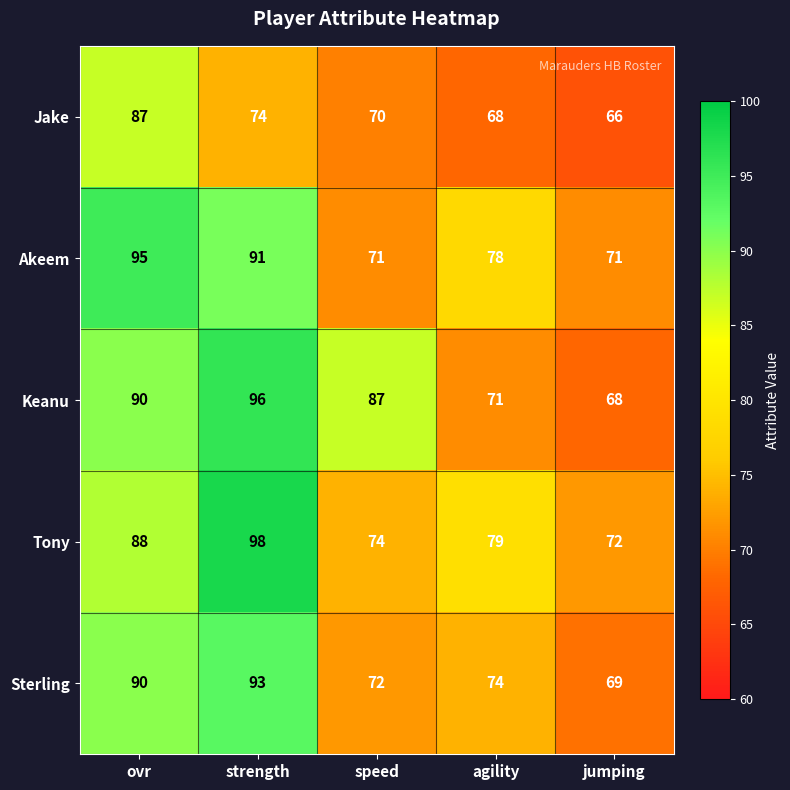

At which category is the sum across all series the highest?

strength